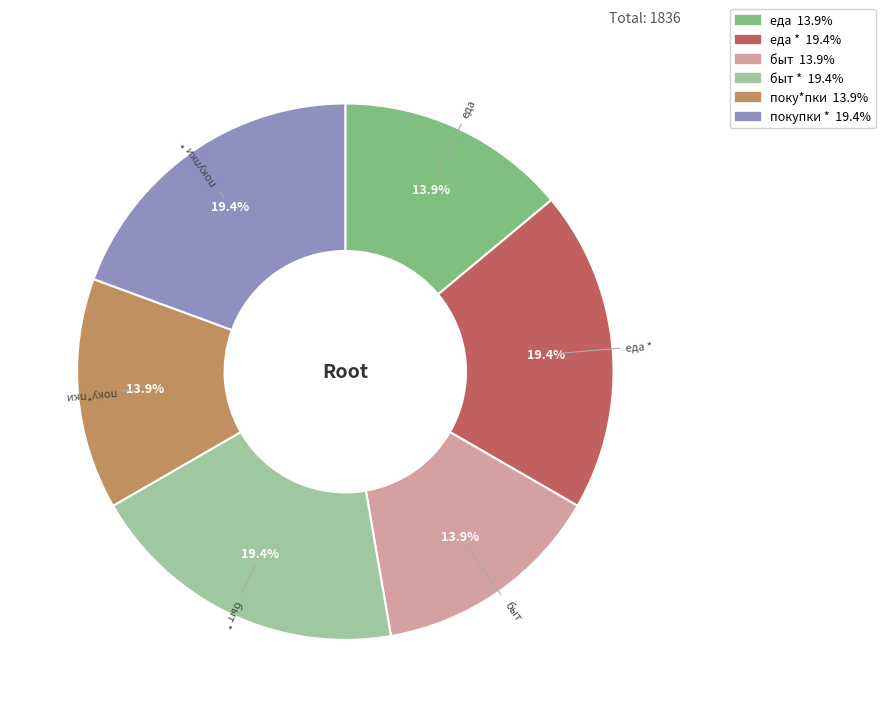

To the nearest percent, what is the average slice percentage?

17%